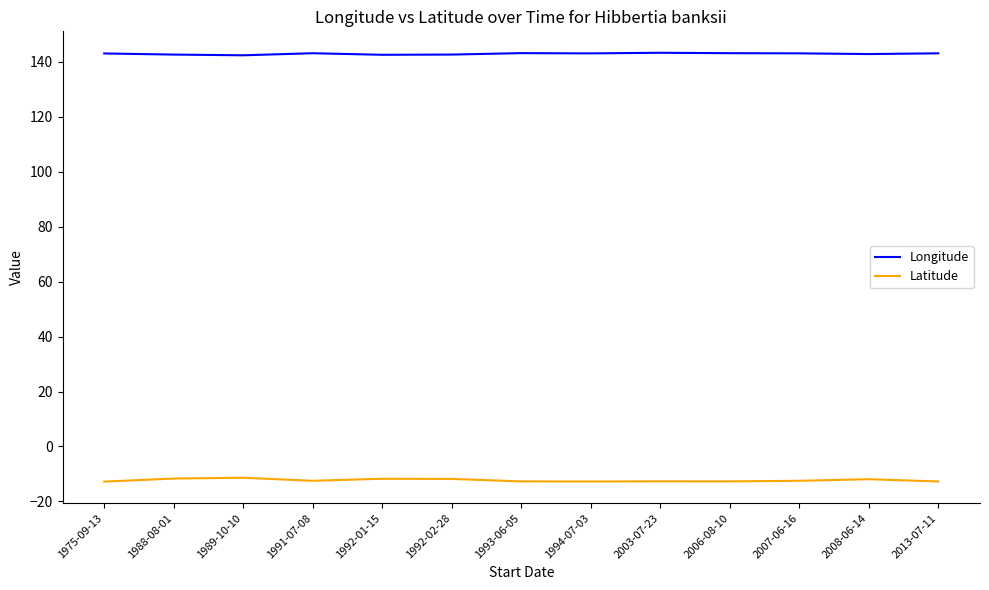

True or false: Latitude and Longitude intersect in this chart.

False